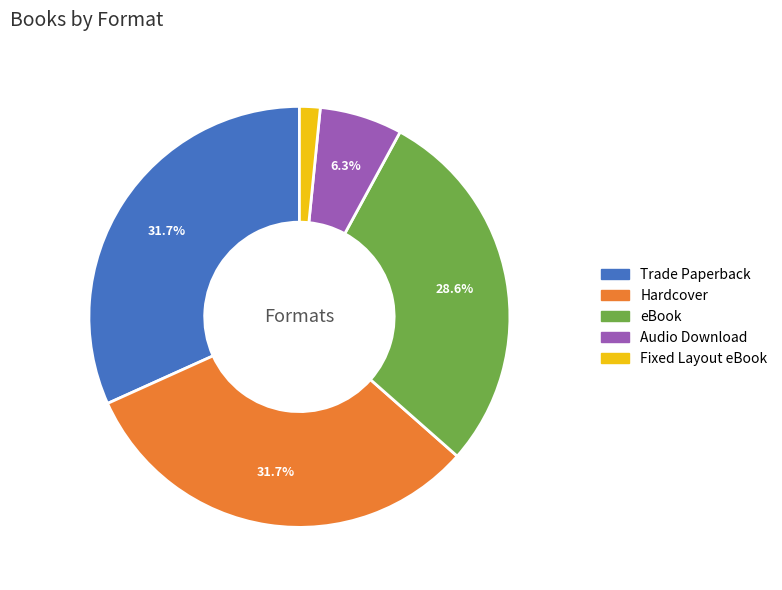

What percentage is NOT represented by Hardcover?

68.3%